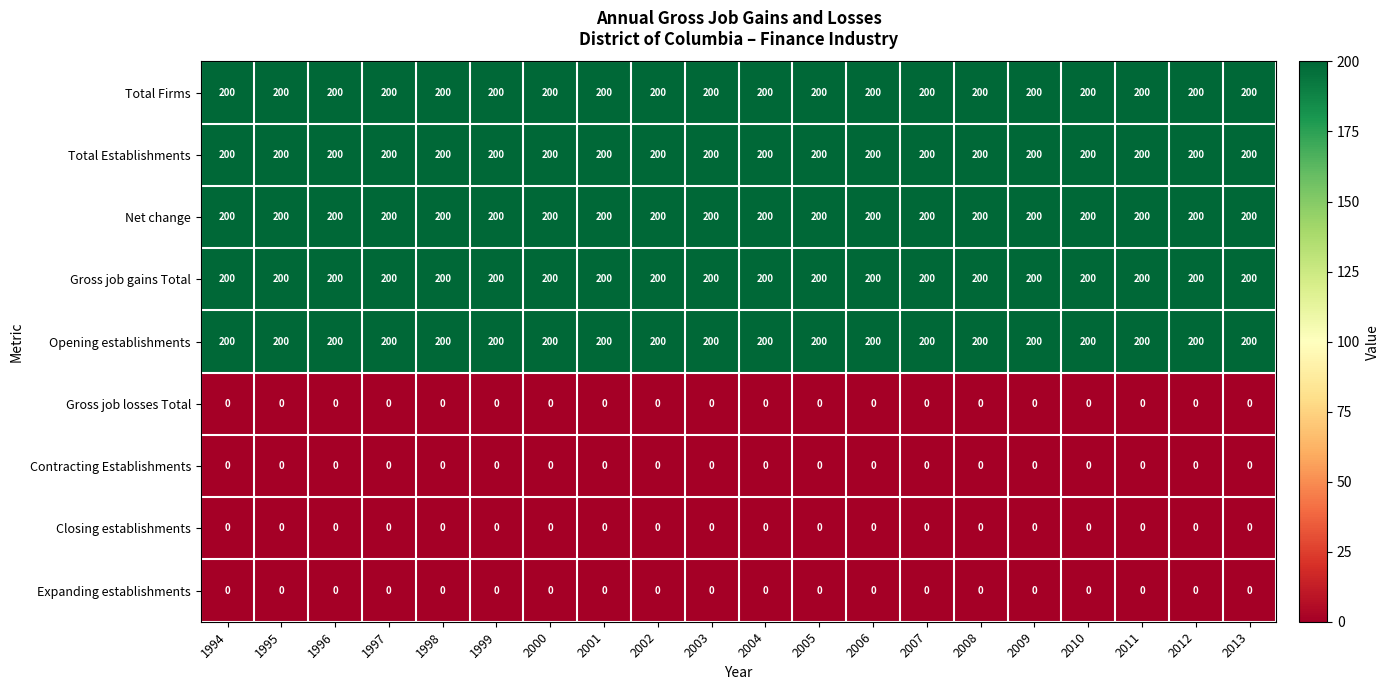

What is the maximum value shown in the chart?

200